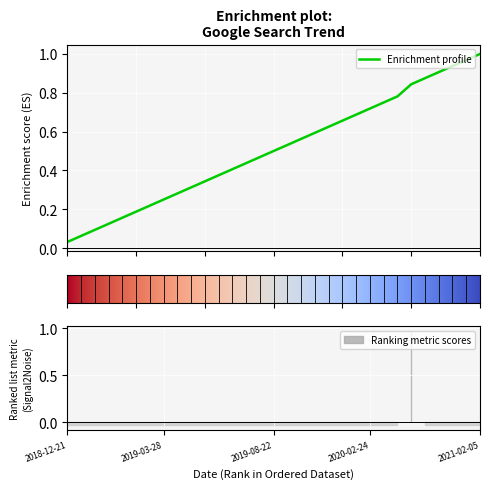

What is the sum of all values?

32